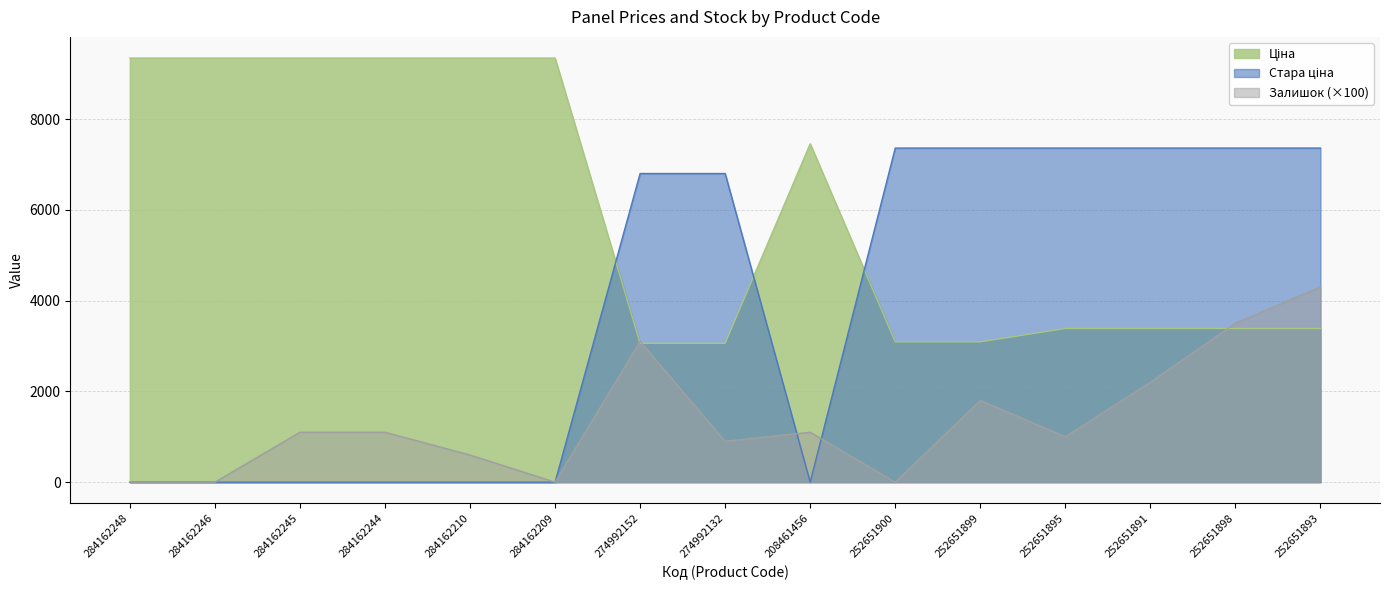

Which series ends up on top after the final intersection of Залишок and Ціна?

Залишок